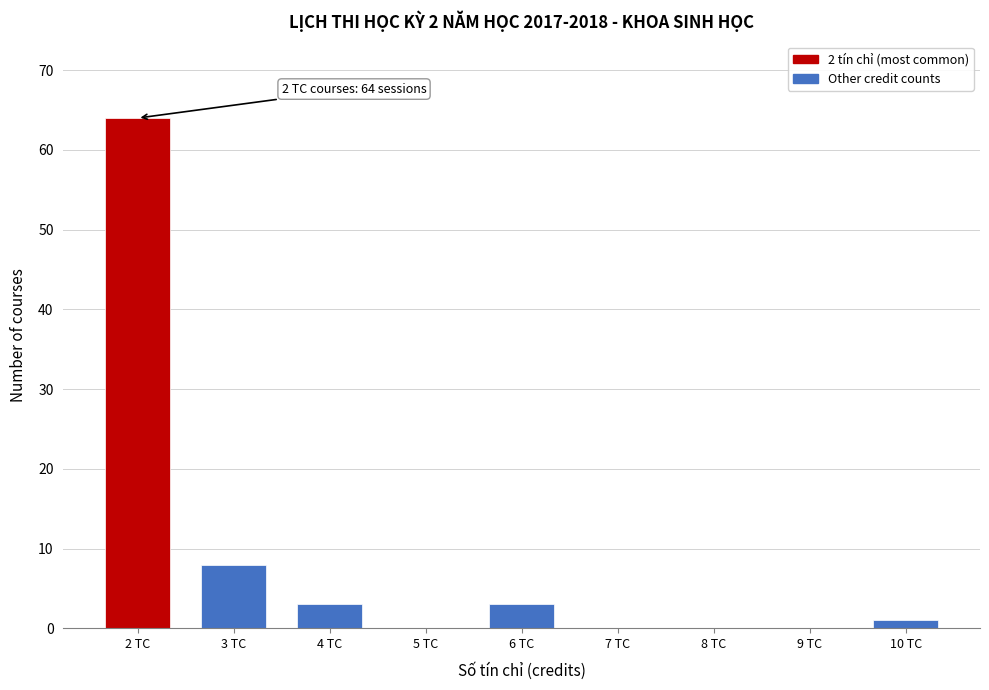

Which range on the x-axis has the tallest bar?

1.5 to 2.5